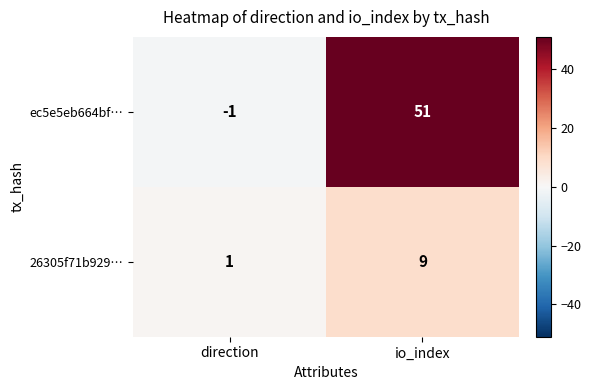

What is the spread (max minus min) of values at direction?

2